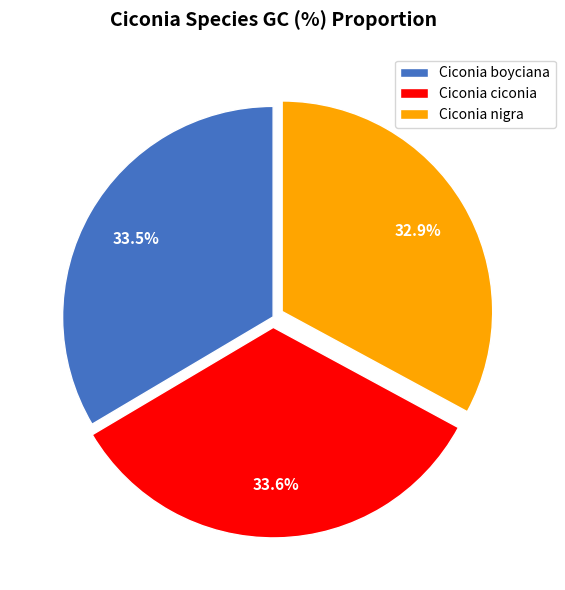

Is Ciconia boyciana the majority of the pie?

No